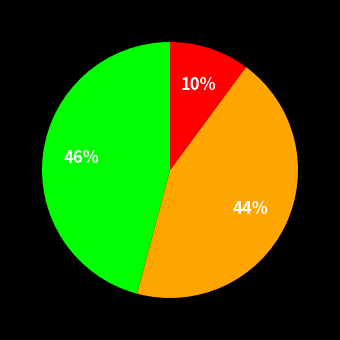

To the nearest percent, what is the average slice percentage?

33%